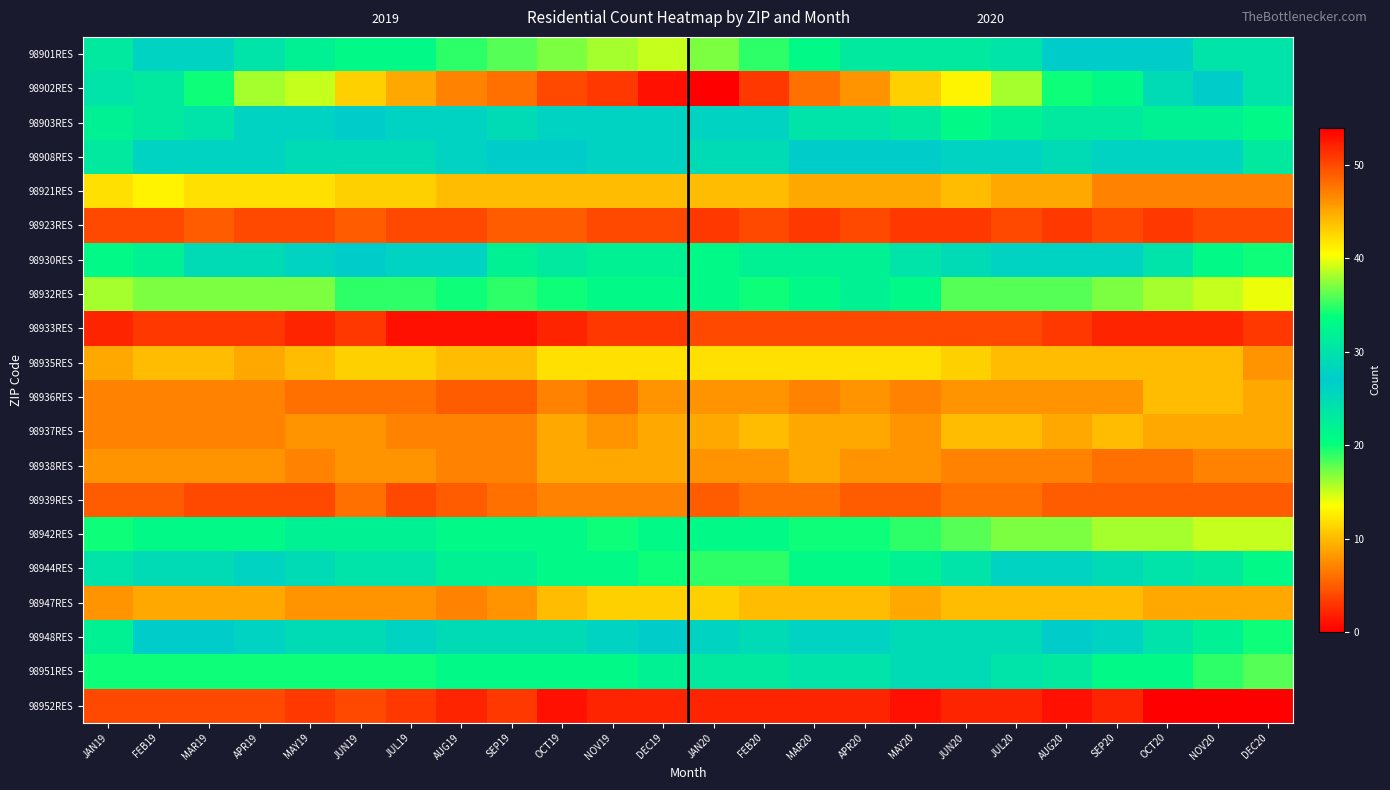

What is the minimum value for 98901RES?

23